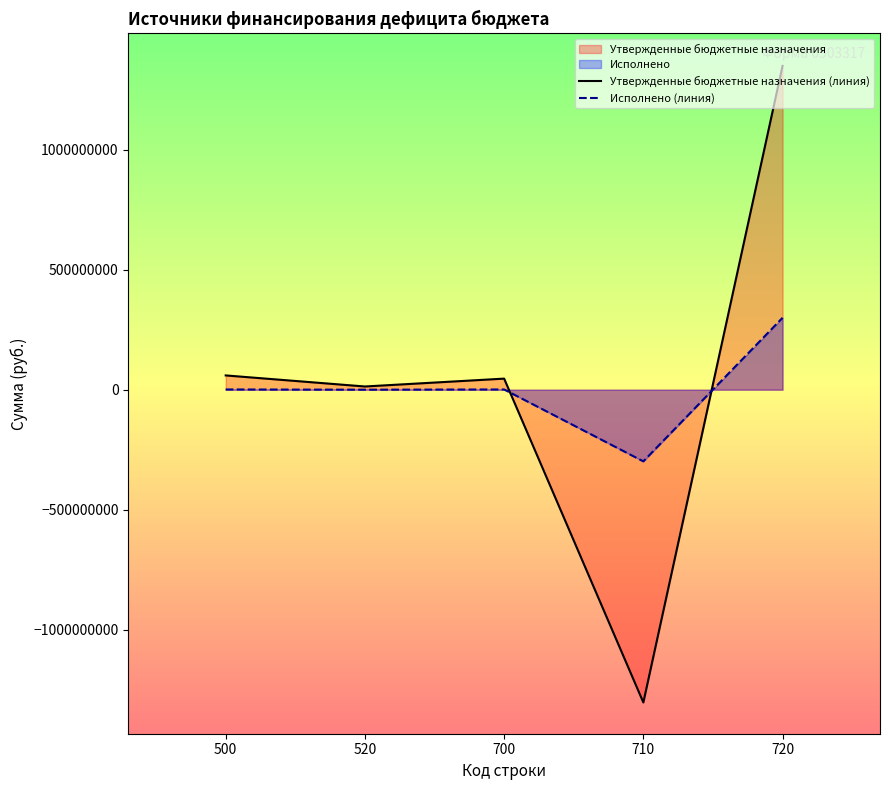

Which series has the largest range (max minus min)?

Утвержденные бюджетные назначения (линия)